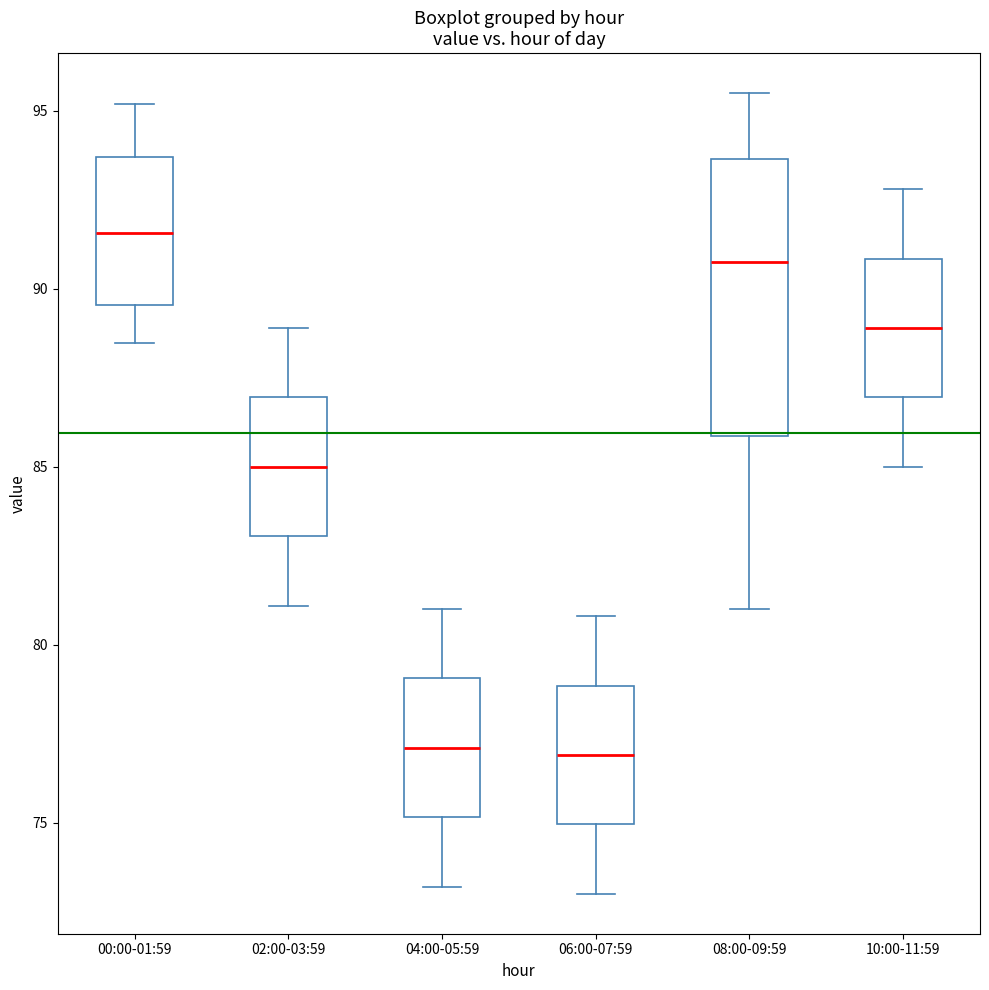

Where does the median line of the box for 06:00-07:59 sit on the y-axis? The values are not printed on the chart, so give them approximately, as read against the axis.

77.0